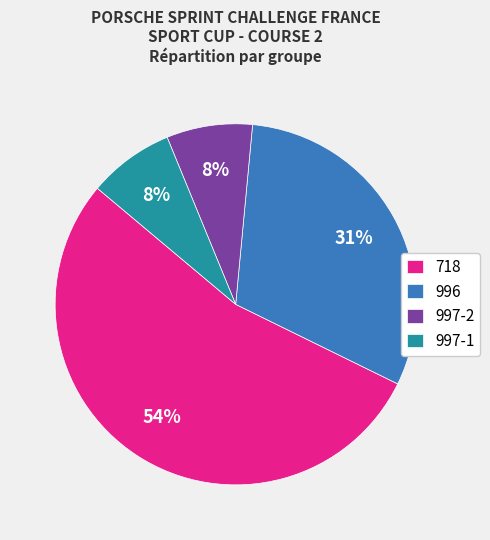

How many segments does this pie chart have?

4